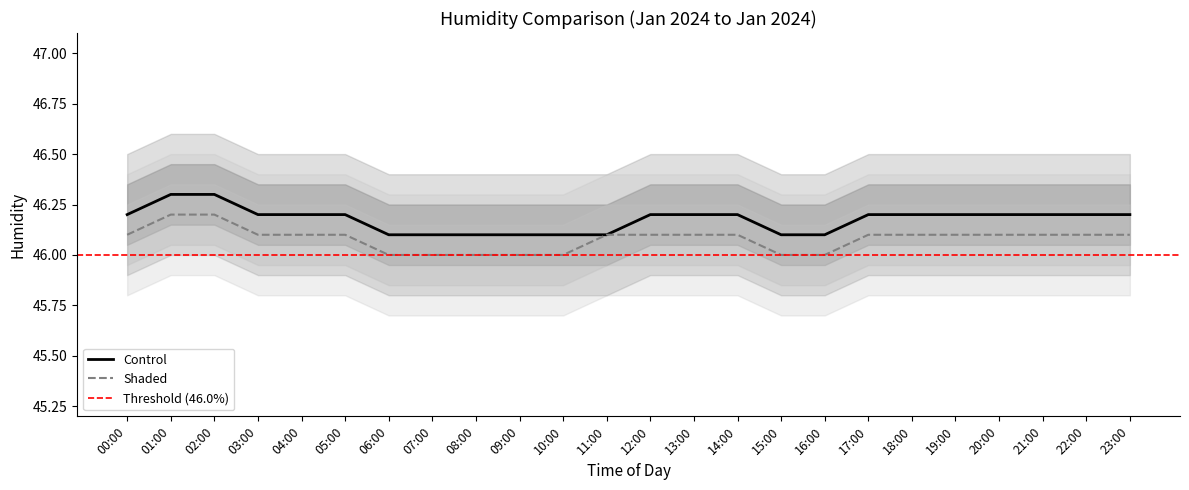

Rank the series by their maximum value, from highest to lowest.

Control, Shaded